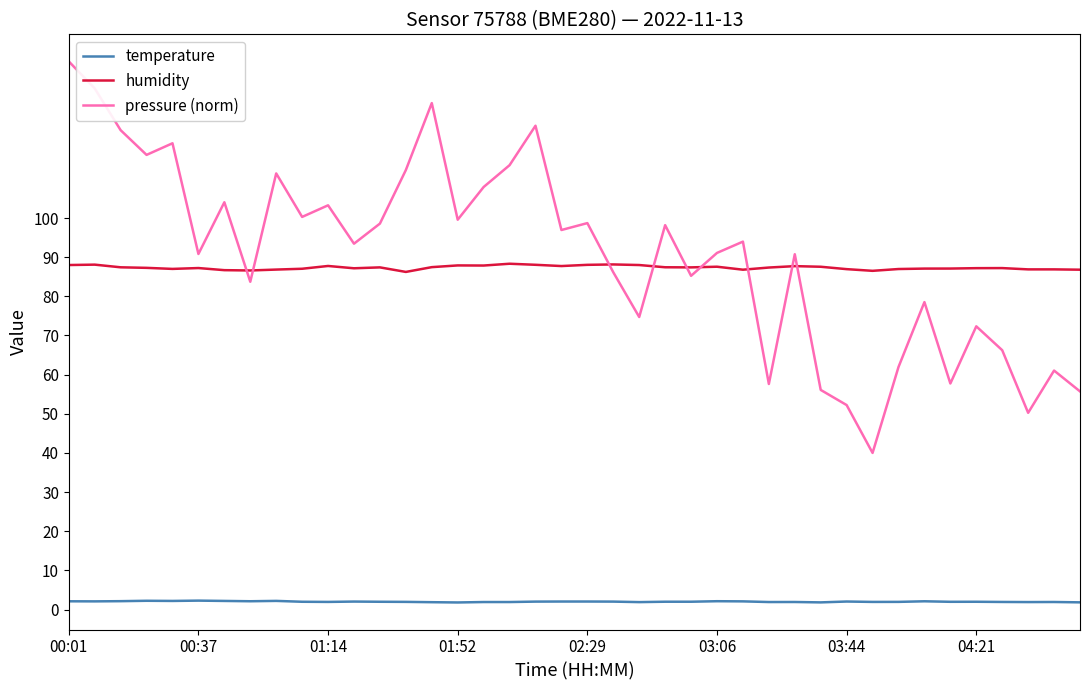

List the series in order of their peak value, lowest first.

temperature, humidity, pressure (norm)